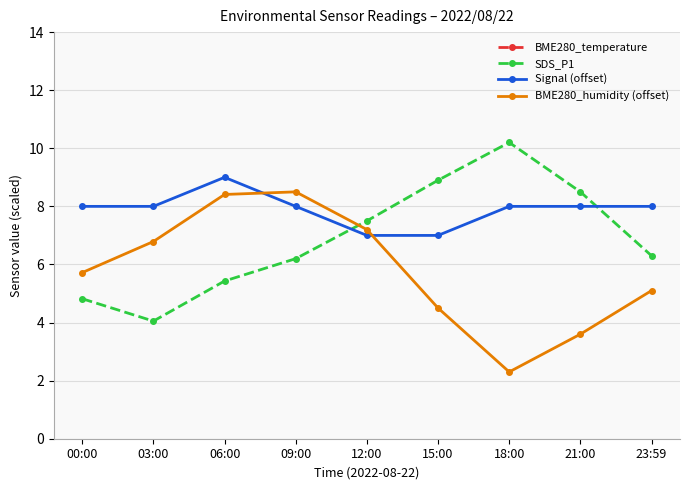

What is the label of the 3rd point from the left?

06:00